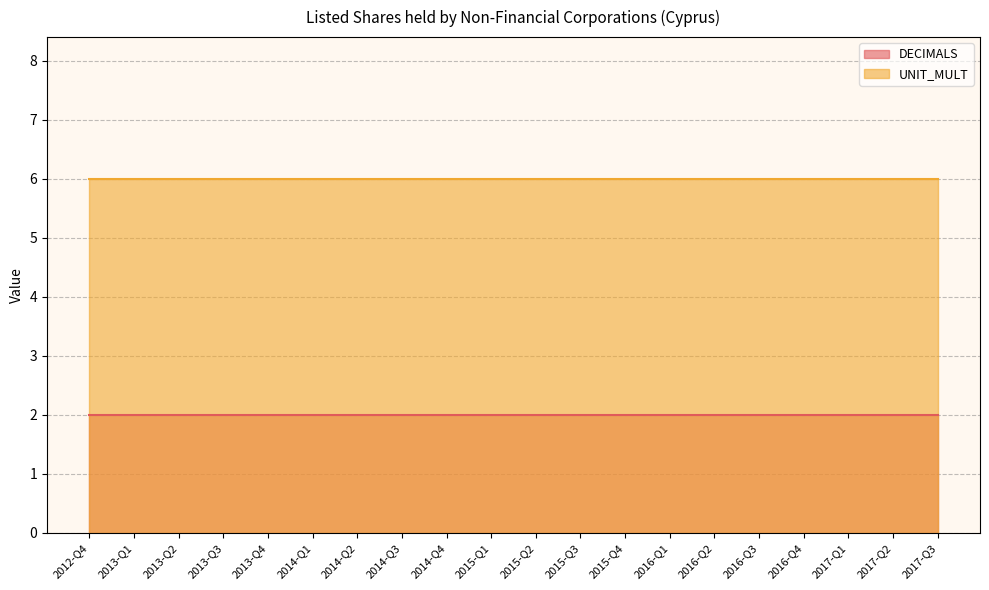

What is the sum of all UNIT_MULT values?

120